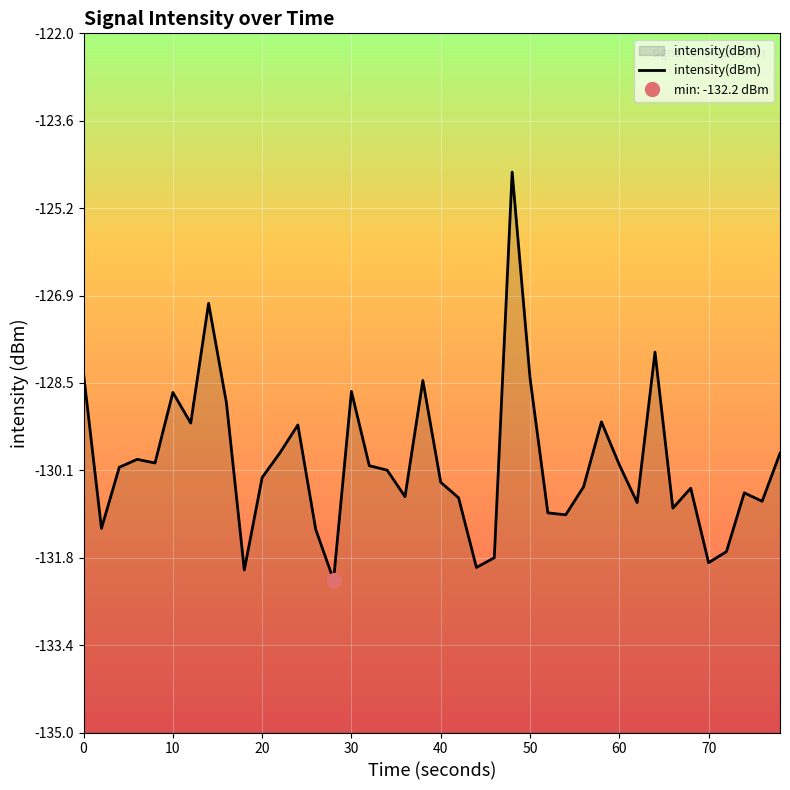

The value of intensity(dBm) at 10 is -128.7. True or false?

True